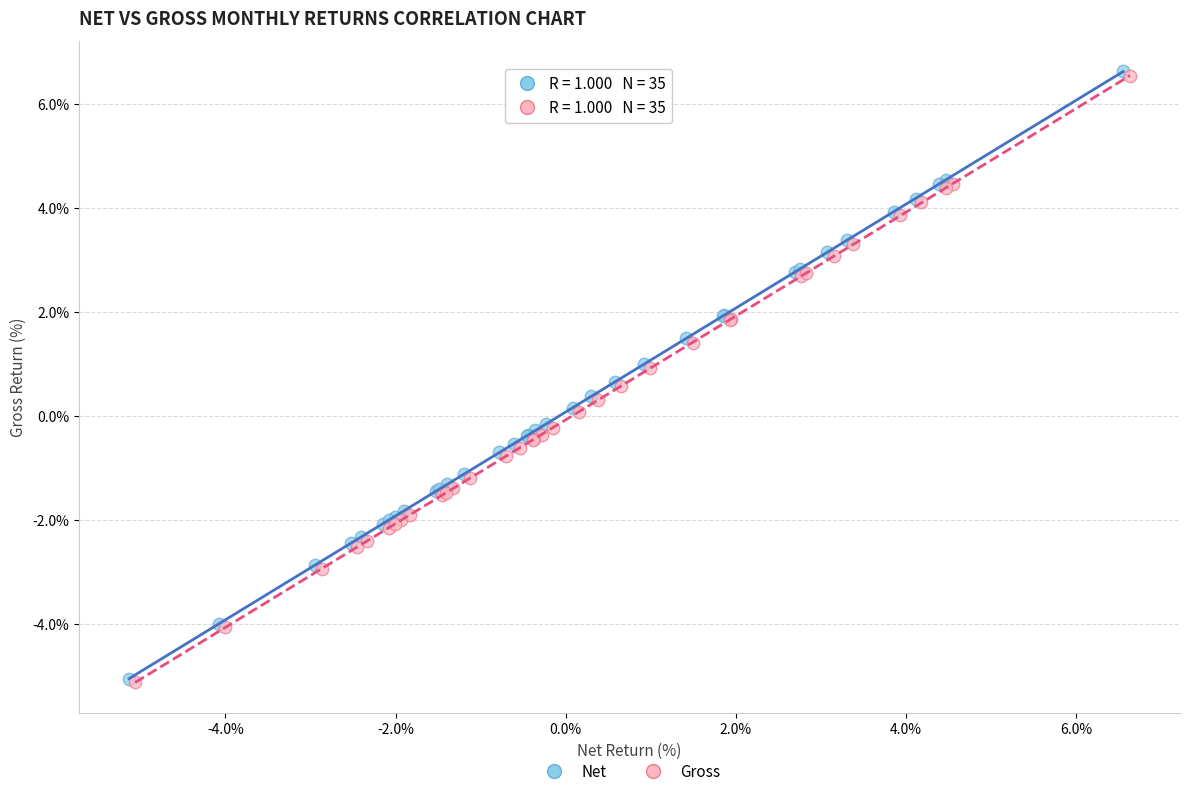

Which series has the largest Y range (max minus min)?

Net